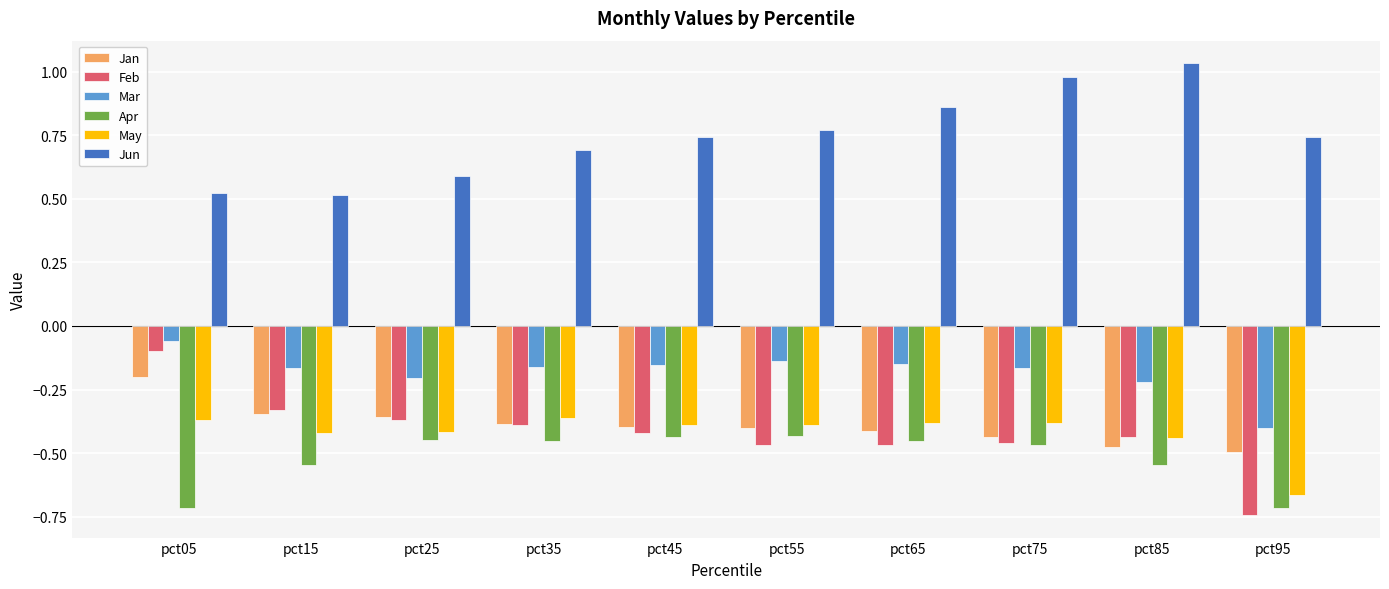

Which category has the lowest value in the Mar series?

pct95